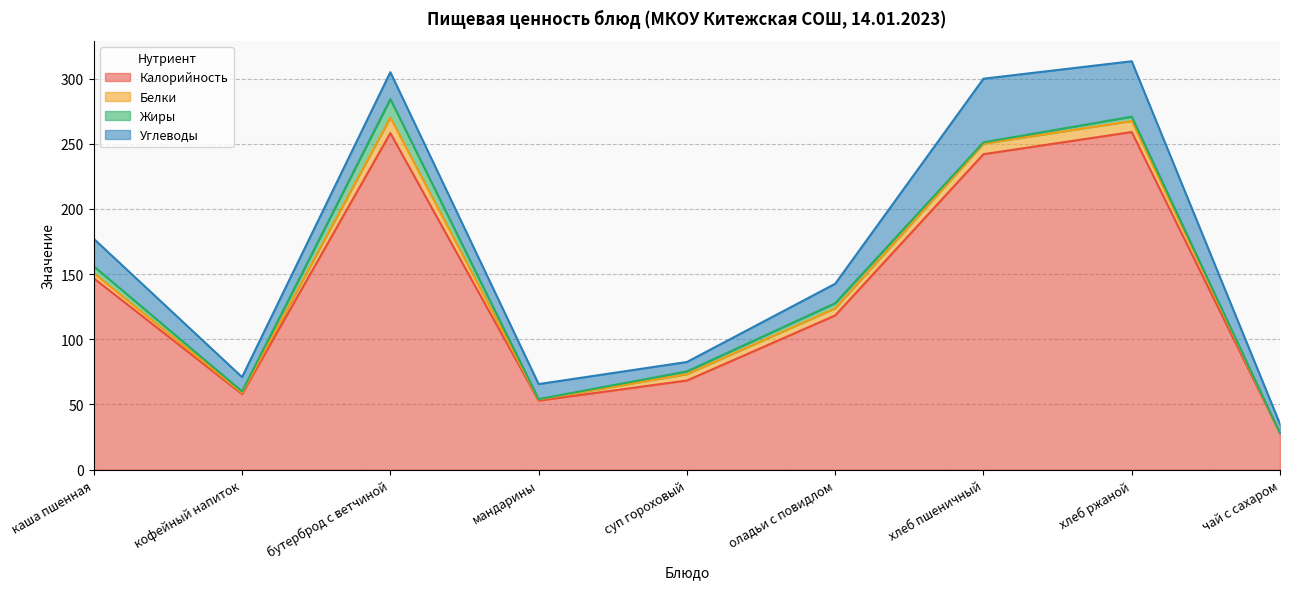

At which category does the chart reach its peak across all series?

хлеб ржаной